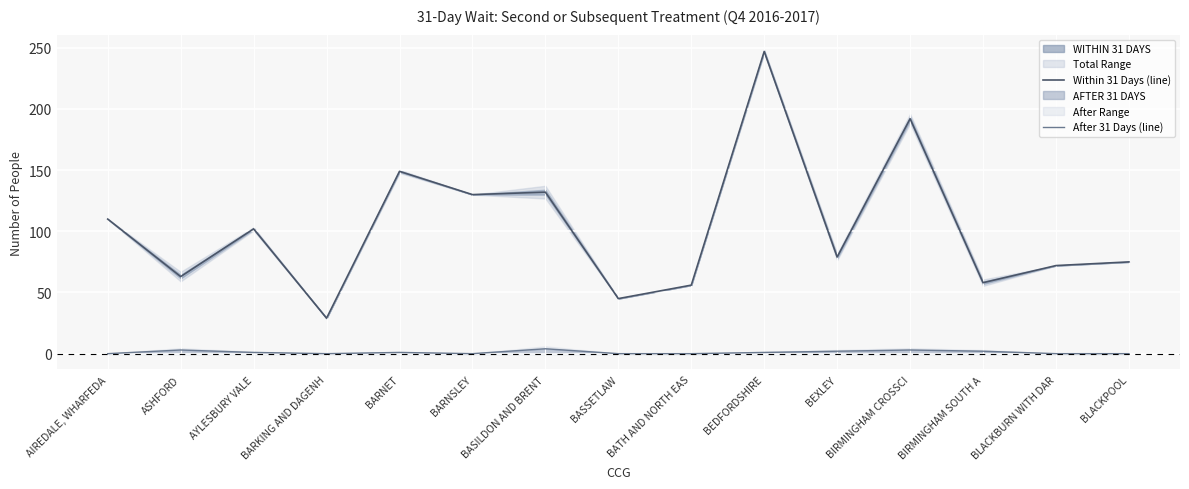

What is the spread (max minus min) of values at BLACKPOOL?

75